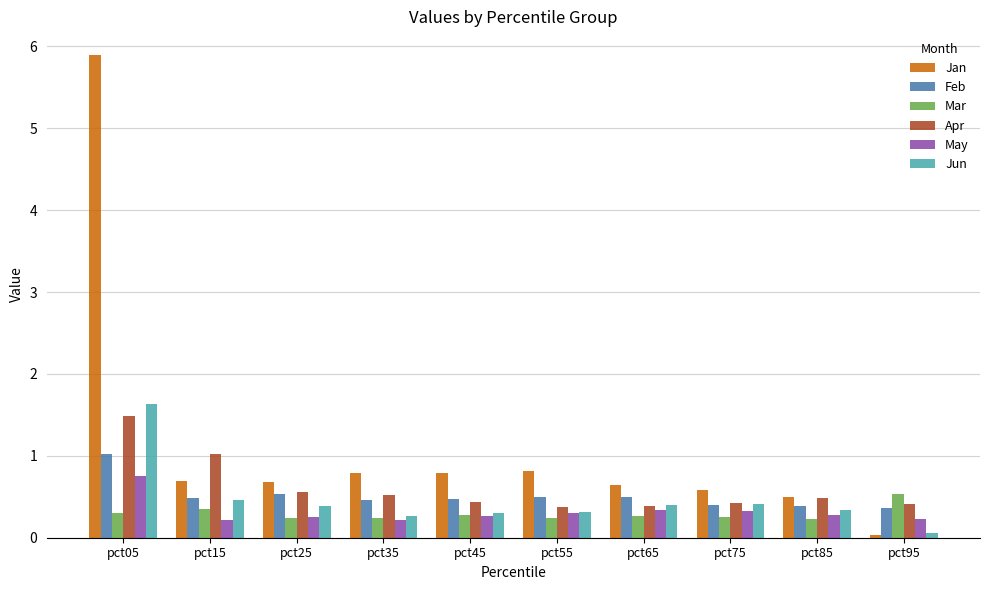

What are all the series names shown in the legend?

Jan, Feb, Mar, Apr, May, Jun